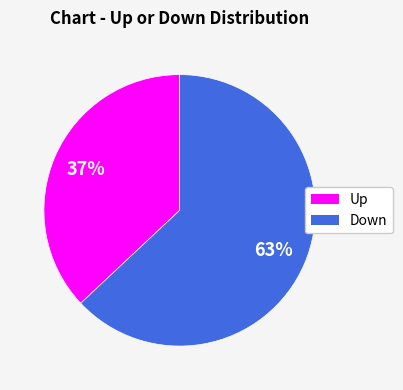

Is there a majority slice in this chart?

Yes